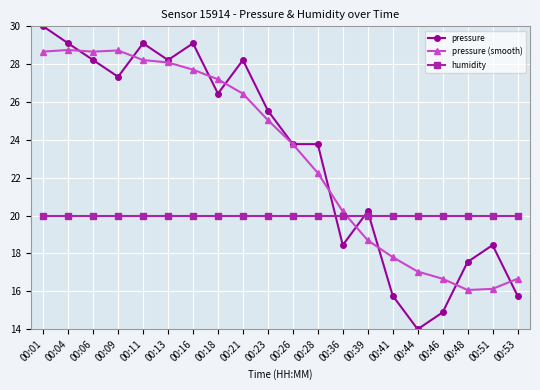

Which series changed the most between 00:26 and 00:44?

pressure